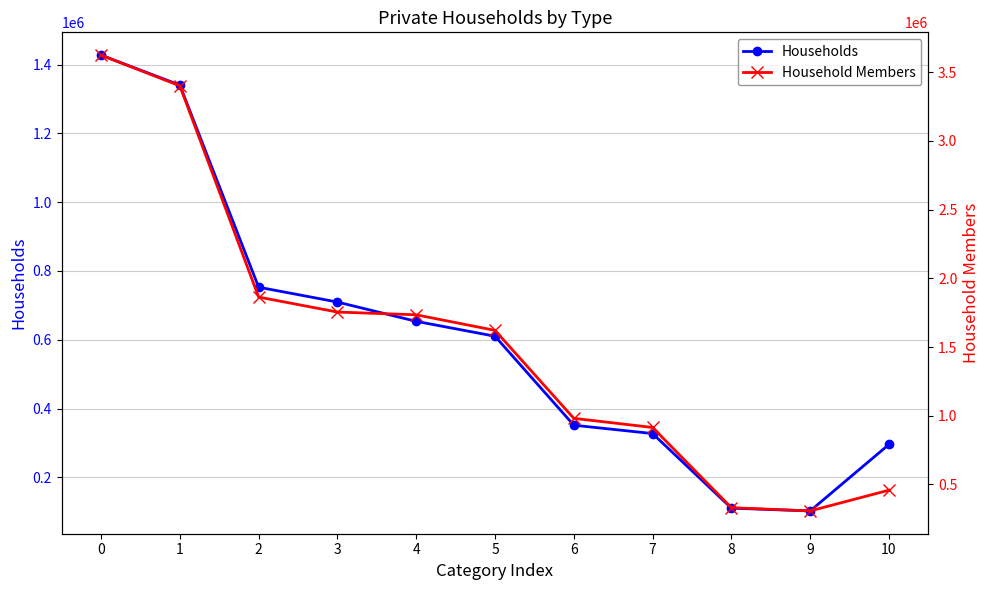

List the series in order of their peak value, lowest first.

Households, Household Members